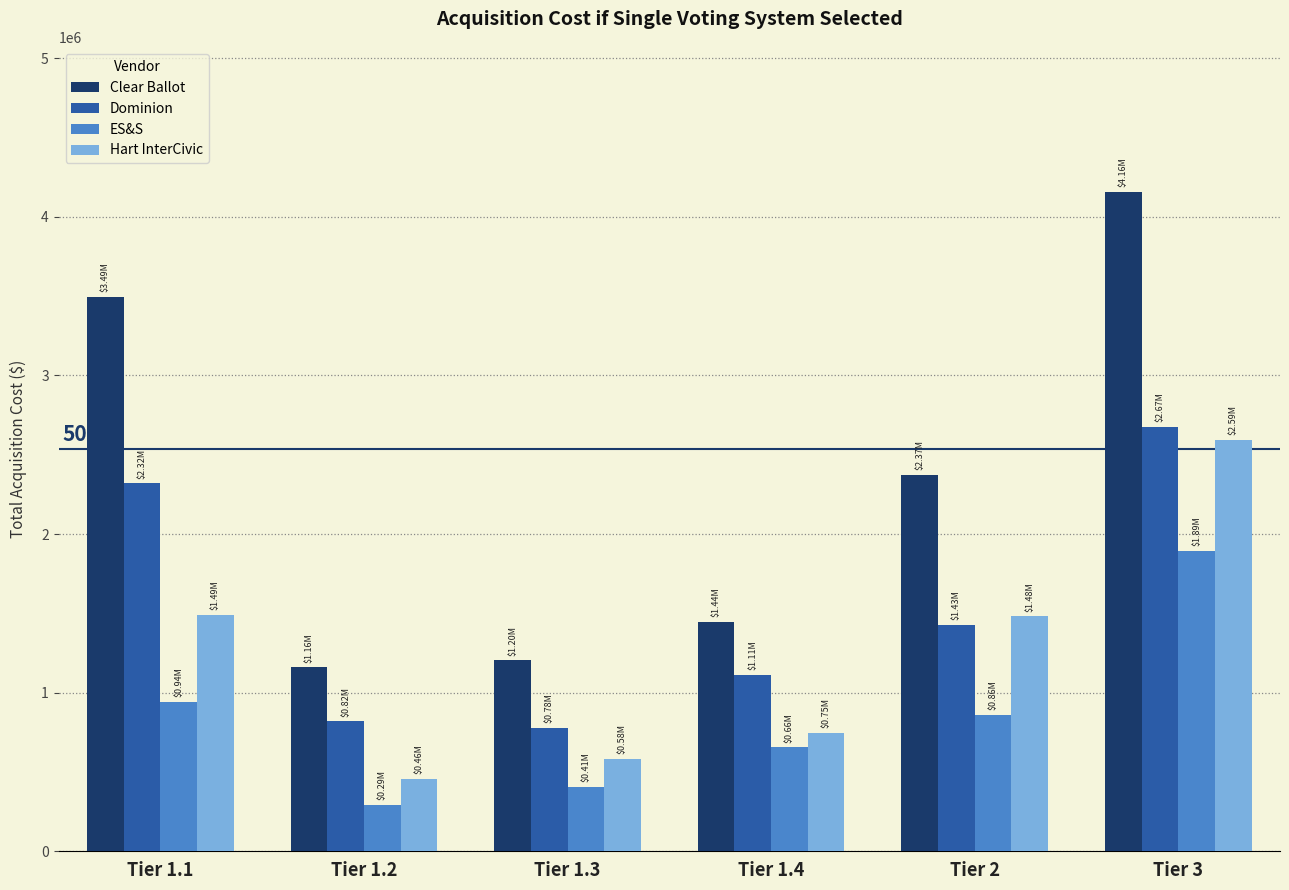

True or false: Hart InterCivic has a value of 746496.0 at Tier 1.4.

True